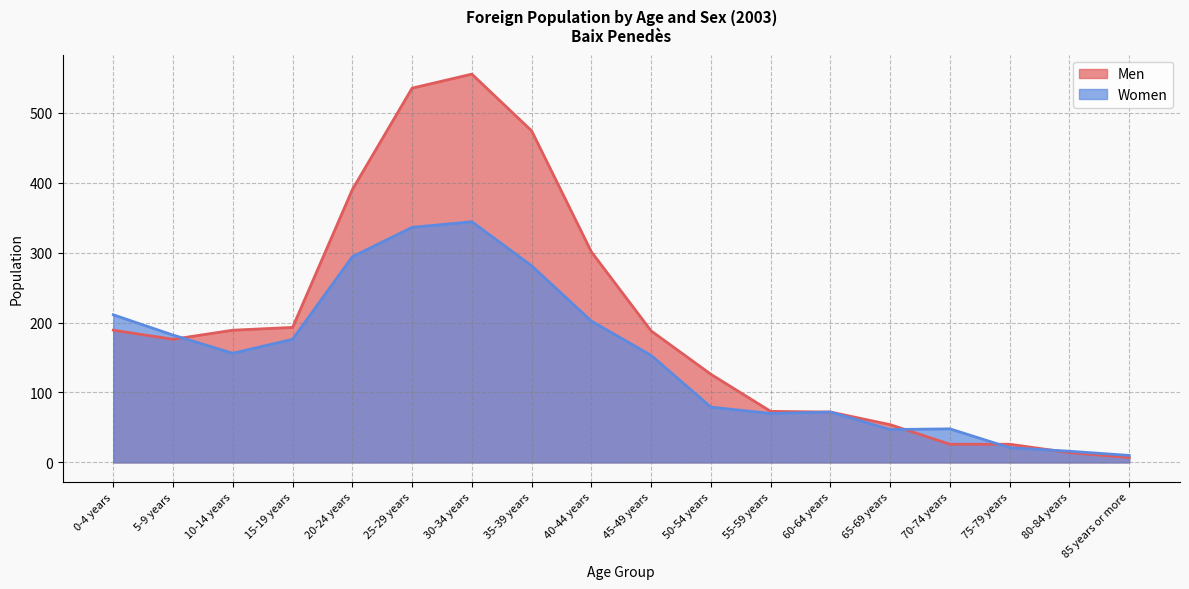

Between 65-69 years and 80-84 years, which series saw the biggest shift?

Men